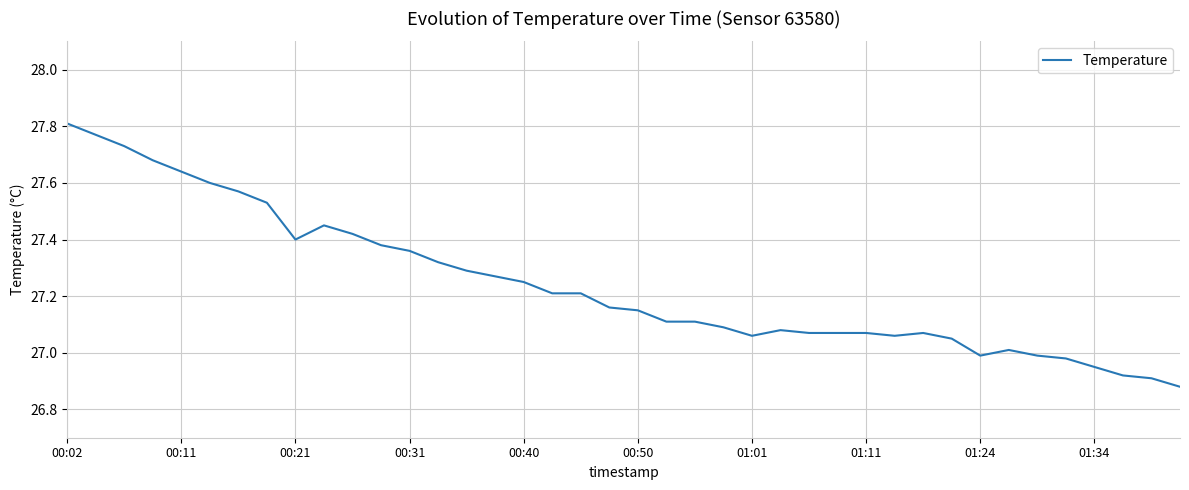

What is the difference between the maximum and minimum values?

0.9